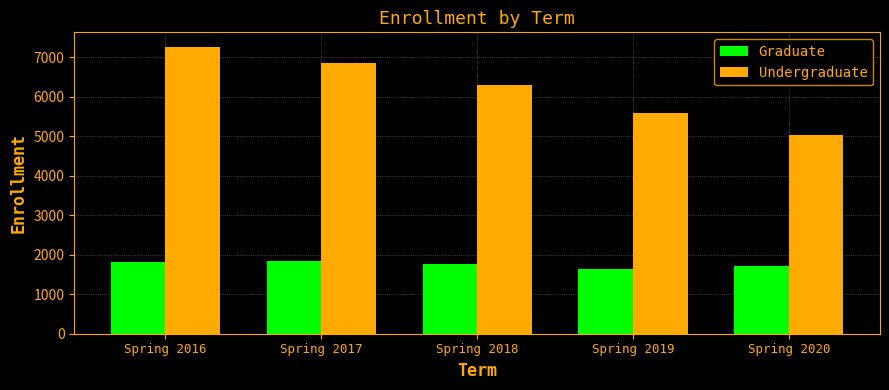

Which series changed the most between Spring 2016 and Spring 2018?

Undergraduate